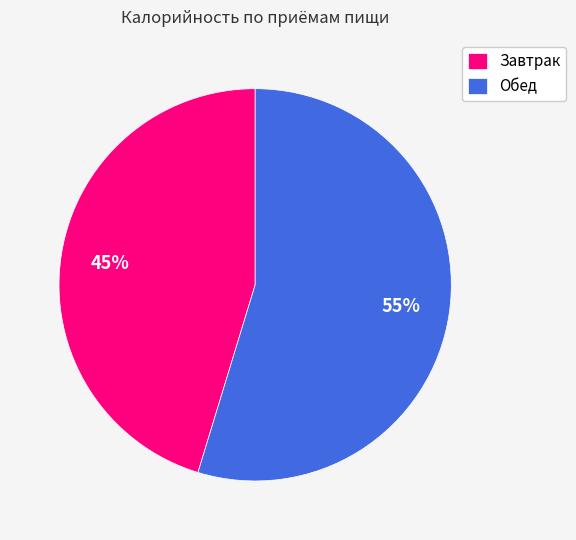

To the nearest percent, what is the average slice percentage?

50%